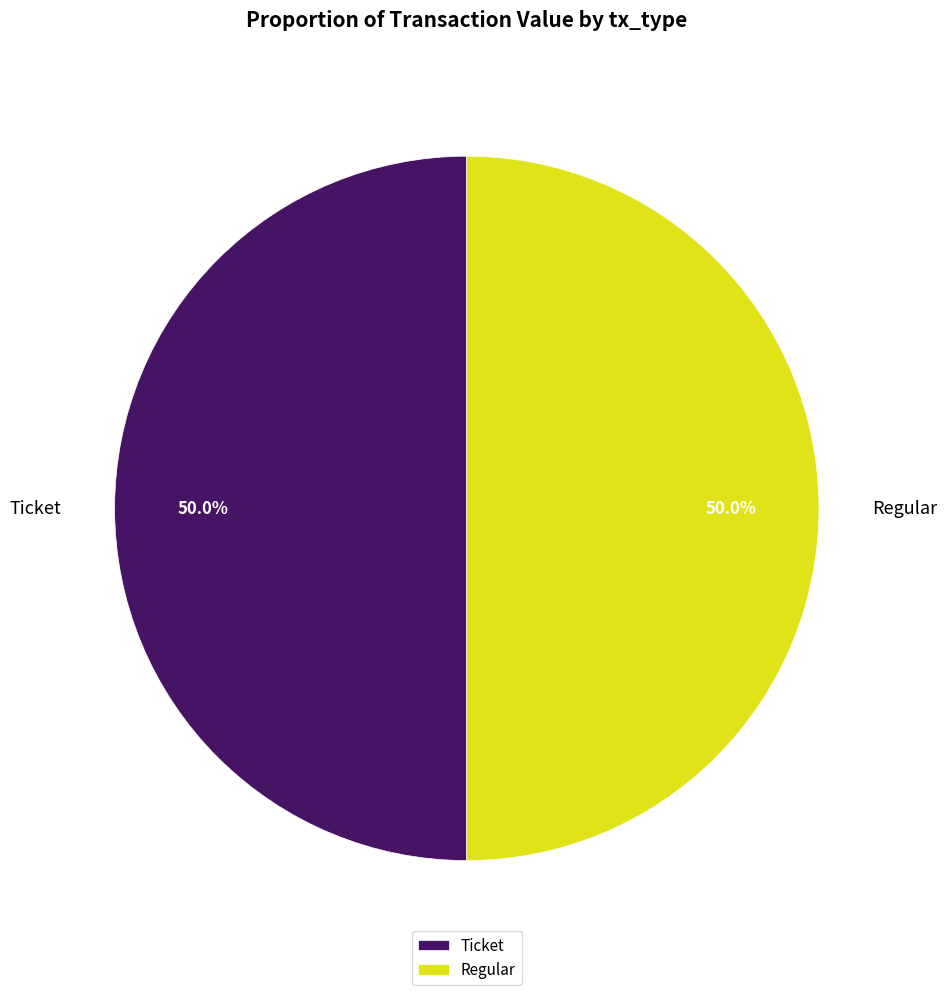

Approximately how many times larger is the value at Ticket compared to Regular?

1.0